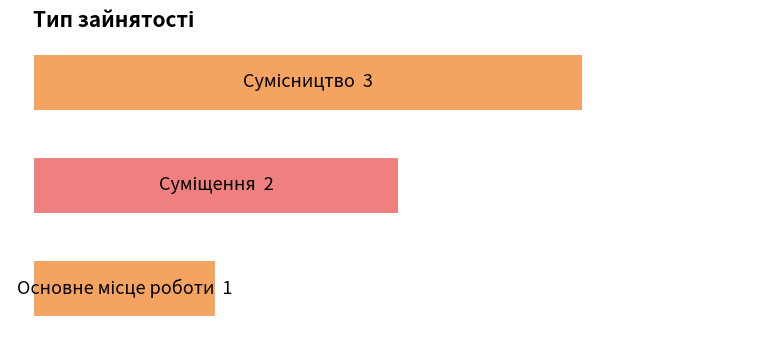

How many values are between 1 and 3?

3